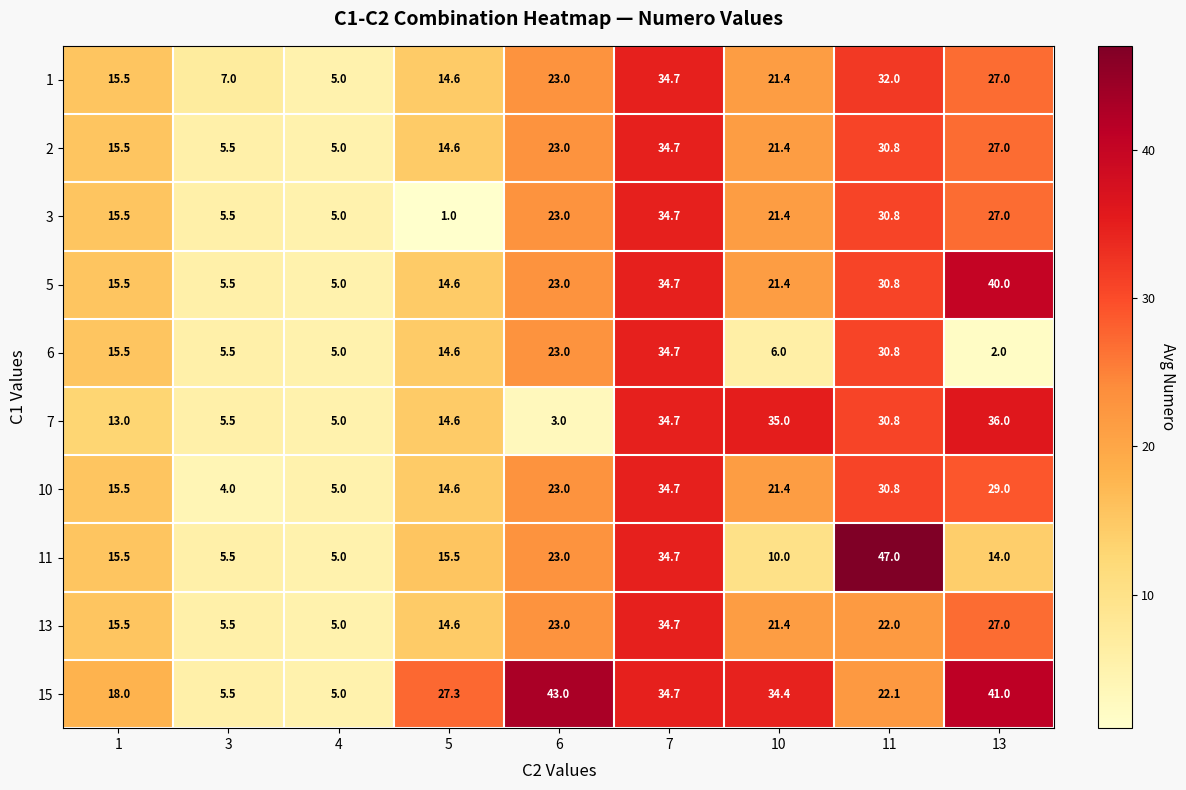

Which series has the largest total across all categories?

15